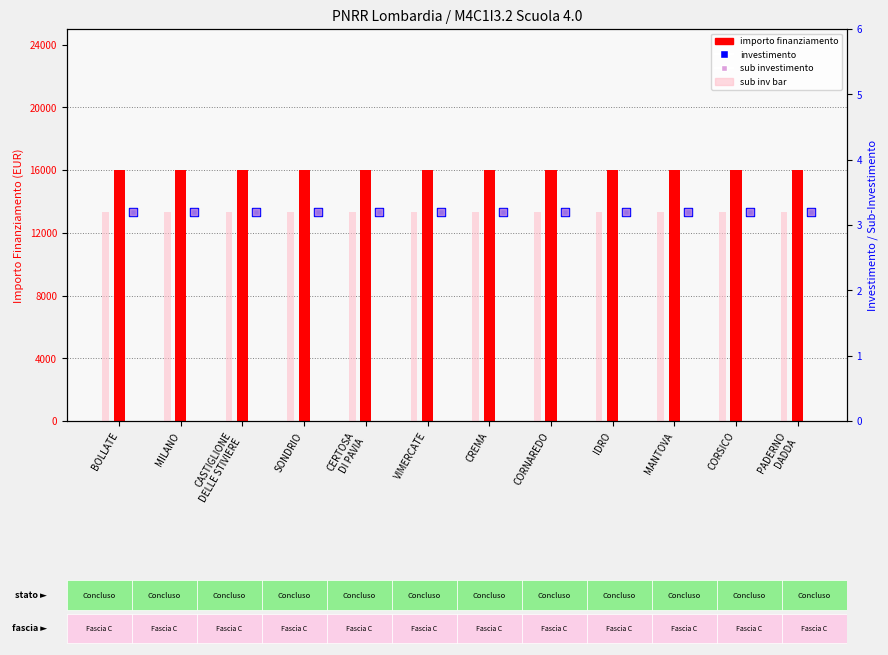

At how many categories does at least one series exceed 15462?

12